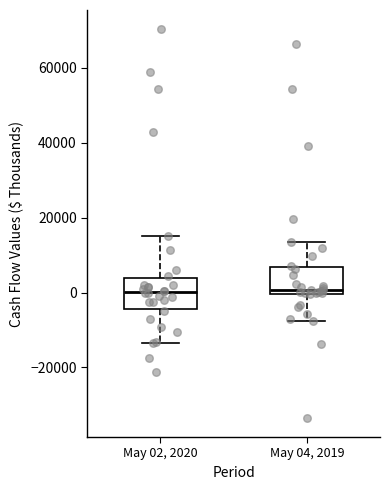

Where does the median line of the box for May 02, 2020 sit on the y-axis? The values are not printed on the chart, so give them approximately, as read against the axis.

0